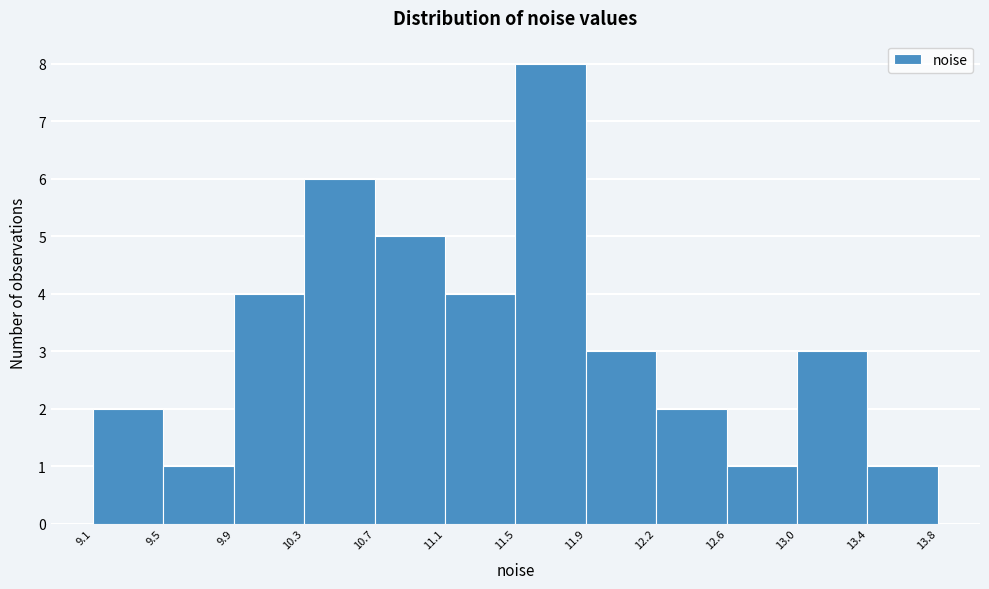

Reading left to right, list every bar in this chart as the range it spans on the x-axis followed by its height. The values are not printed on the chart, so give them approximately, as read against the axis.

9.1 to 9.5: 2
9.5 to 9.9: 1
9.9 to 10.3: 4
10.3 to 10.7: 6
10.7 to 11.1: 5
11.1 to 11.5: 4
11.5 to 11.9: 8
11.9 to 12.2: 3
12.2 to 12.6: 2
12.6 to 13.0: 1
13.0 to 13.4: 3
13.4 to 13.8: 1